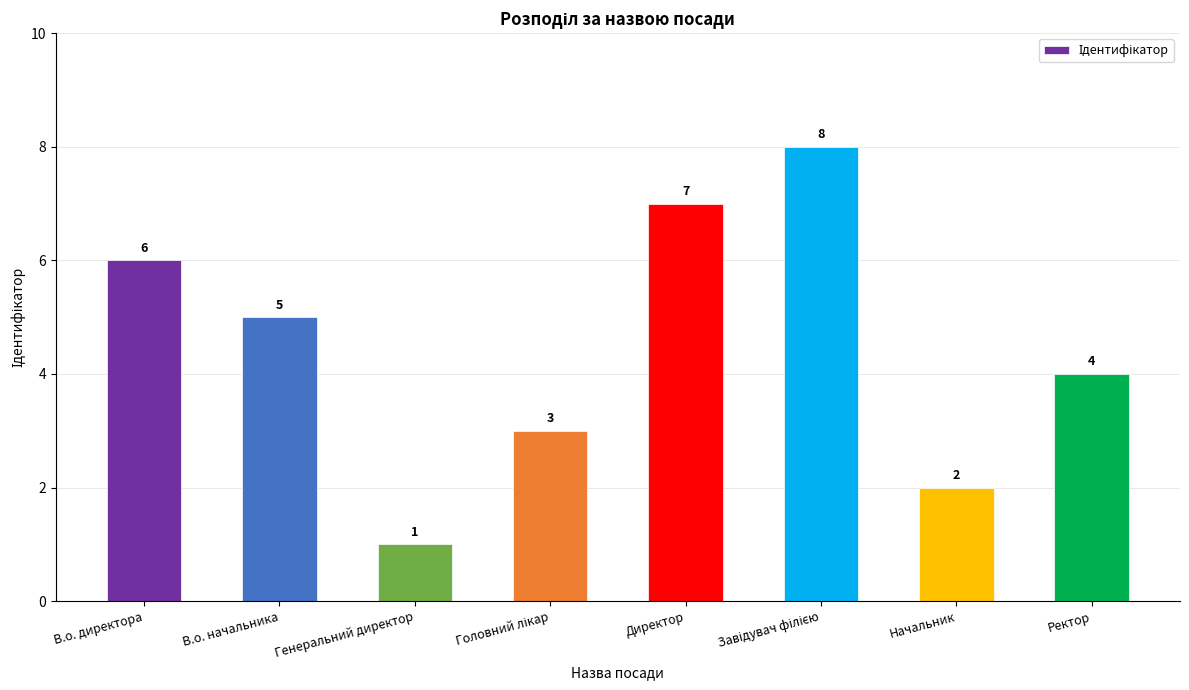

Reading left to right, transcribe all the data shown in this chart.

6	5	1	3	7	8	2	4